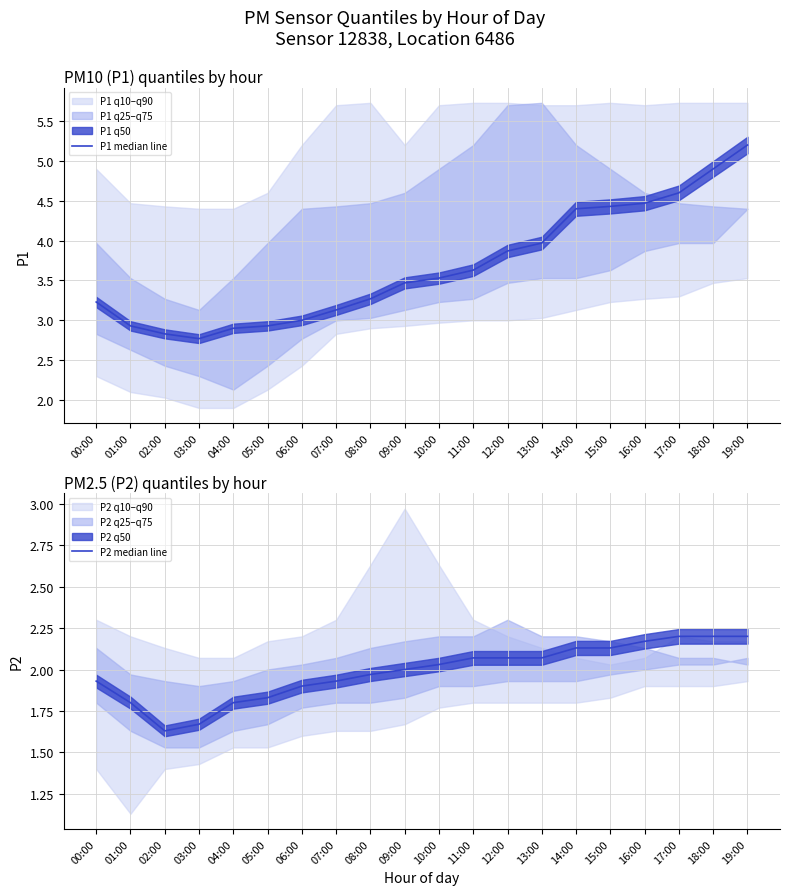

How many data points in P1 median line are less than 3?

5